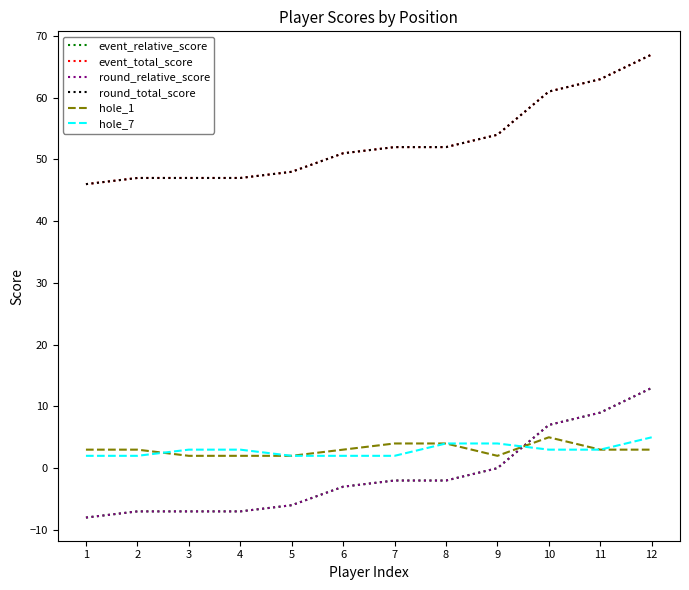

Where do round_relative_score and hole_7 first cross each other?

9 and 10